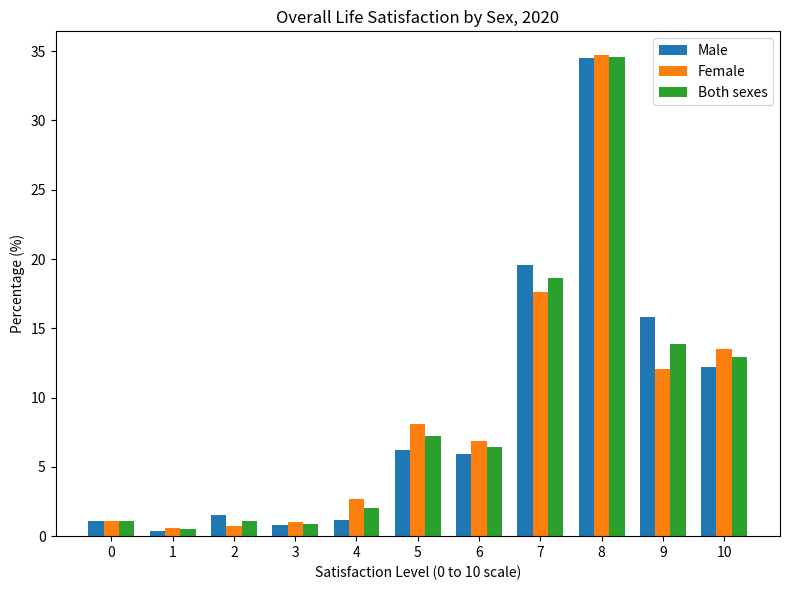

What is the value of the Both sexes bar at the 4th from the left?

0.9